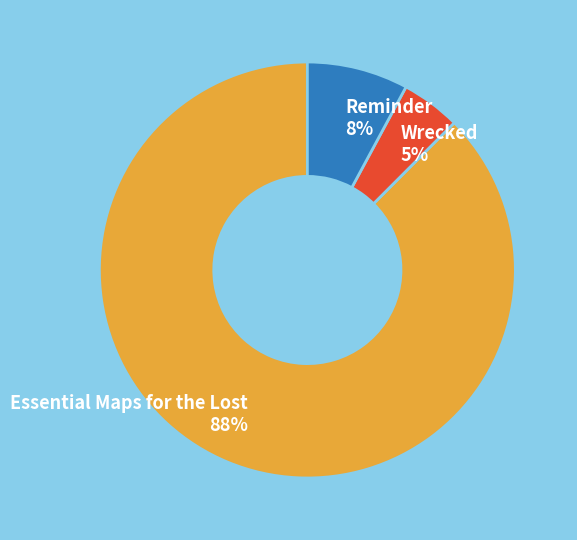

Is there a majority slice in this chart?

Yes